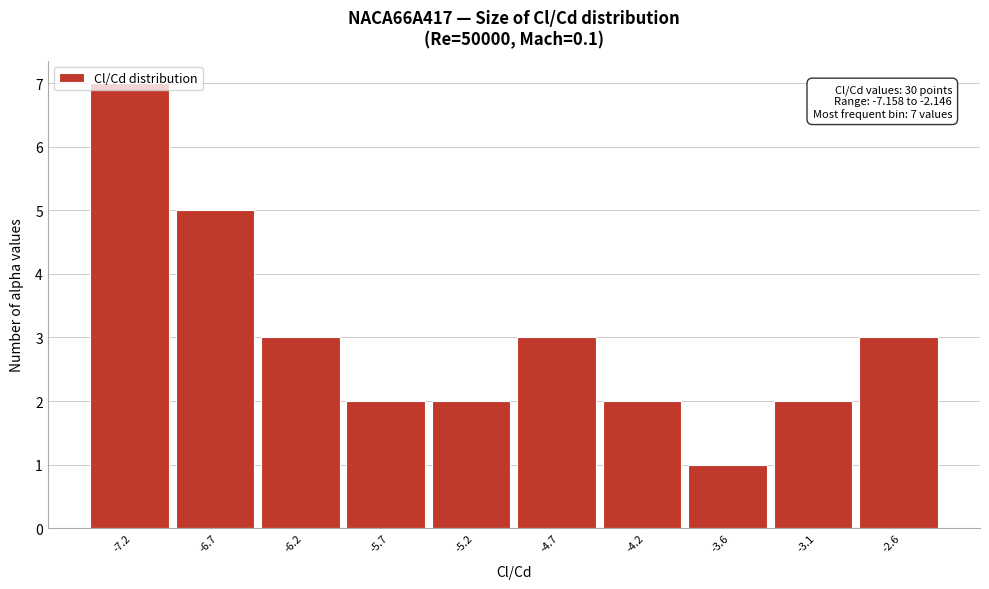

Which category has the highest value across all series?

-7.2